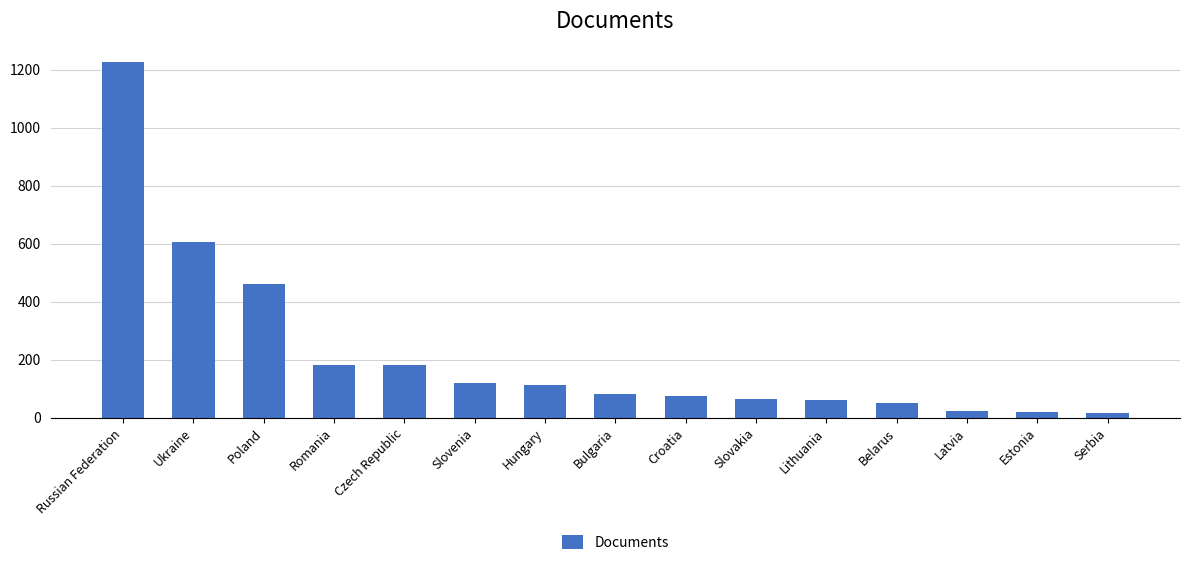

What is the label of the 14th bar from the right?

Ukraine